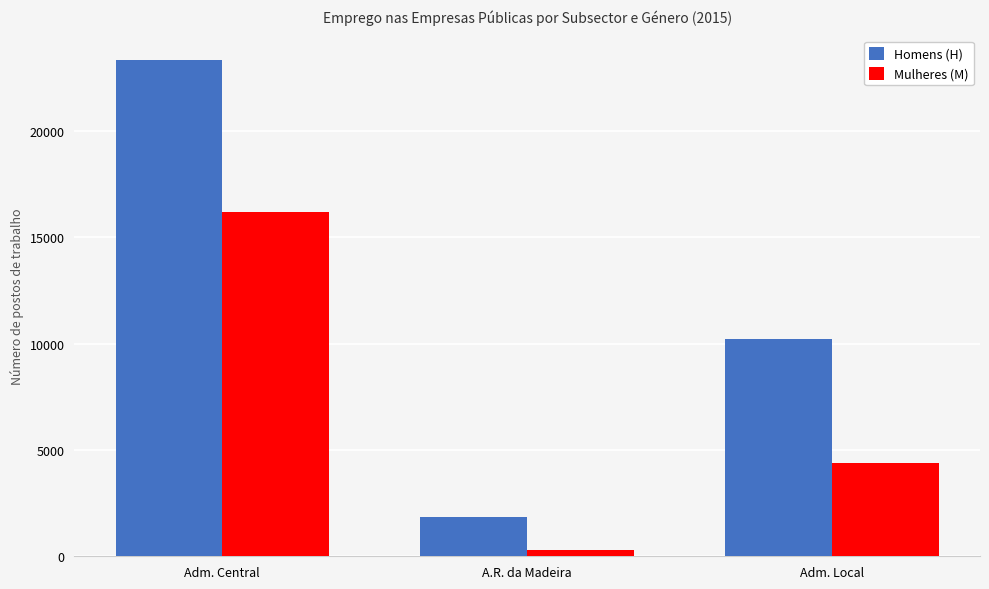

Which series has the widest spread of values?

Homens (H)